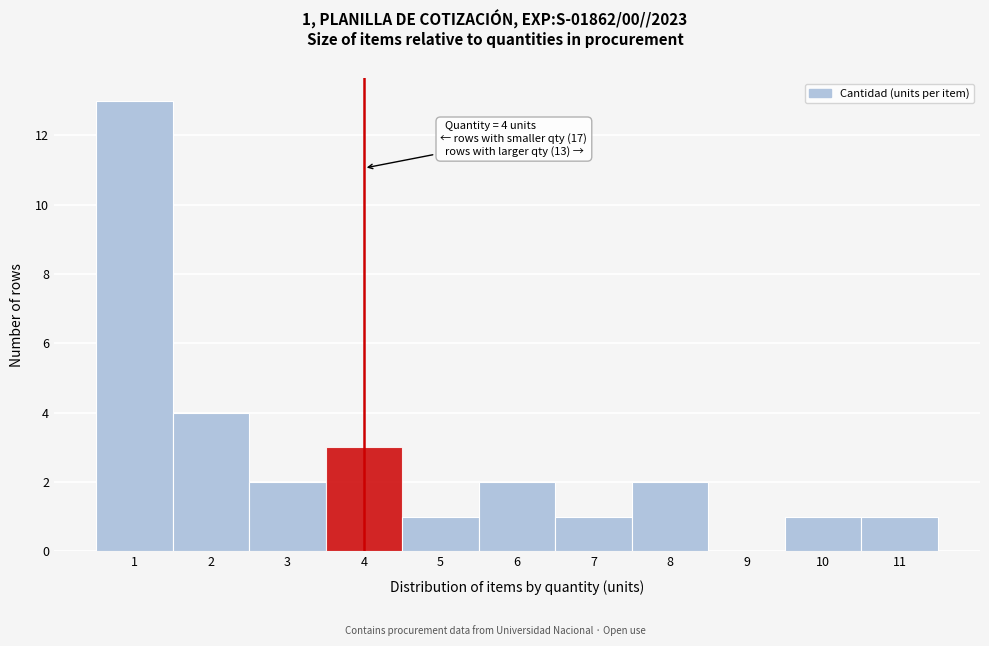

Reading left to right, transcribe all the data shown in this chart.

1=13	2=4	3=2	4=3	5=1	6=2	7=1	8=2	9=0	10=1	11=1